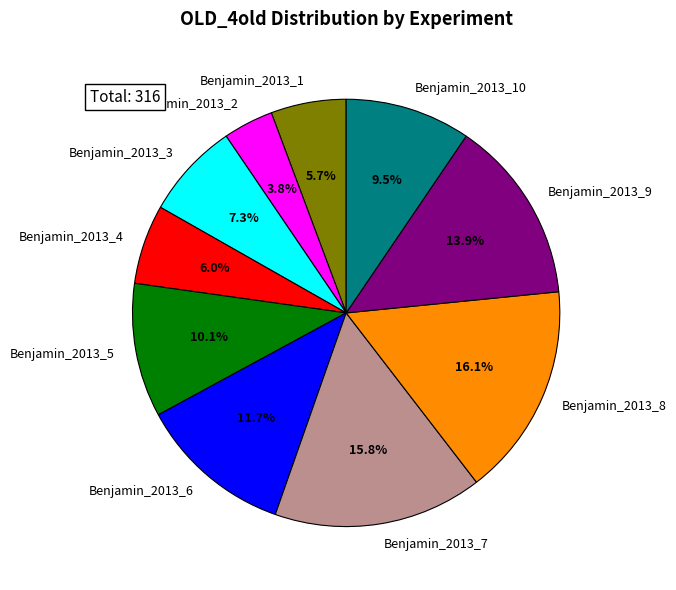

Is it true that Benjamin_2013_10 is 22% of the pie?

False